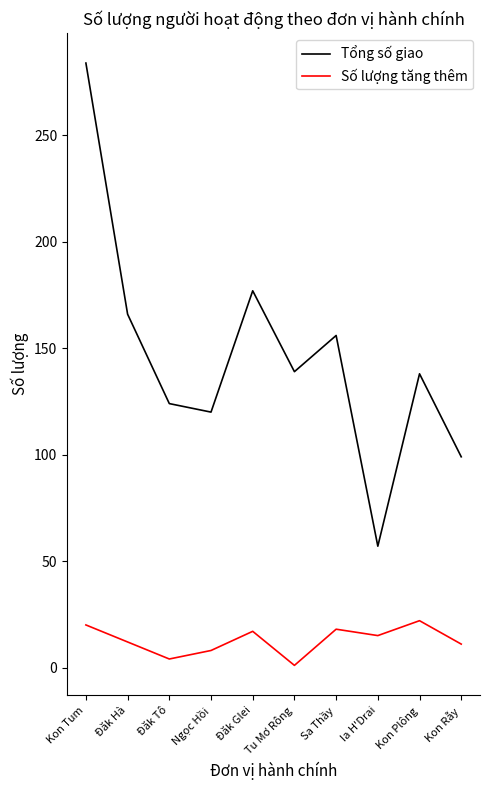

What position from the right is Đăk Hà?

9